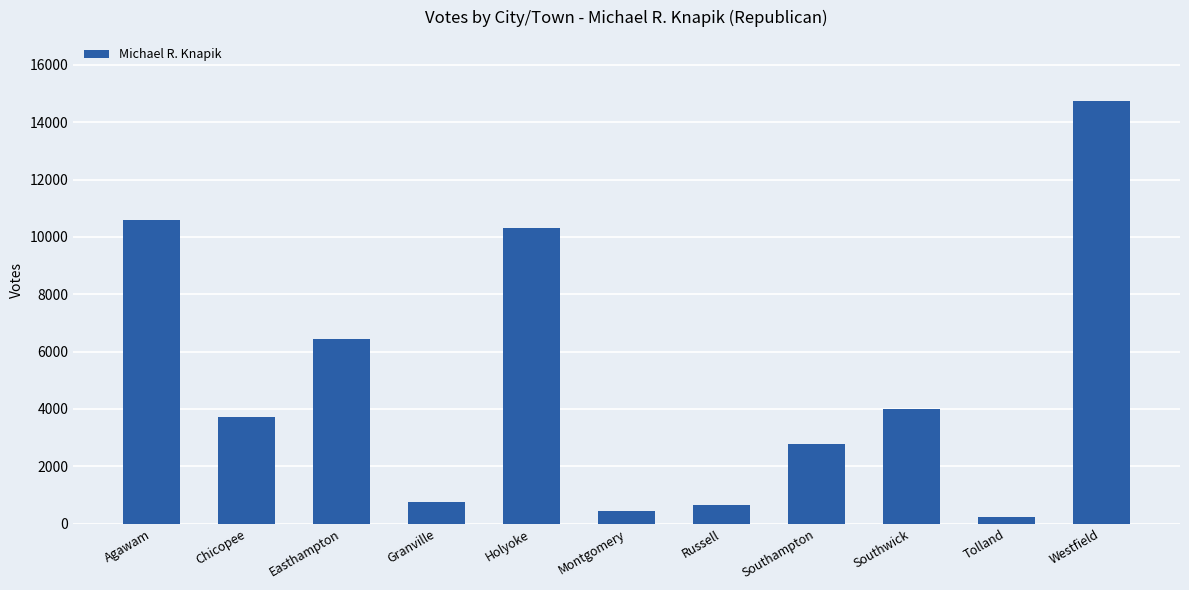

Does the chart contain any negative values?

No